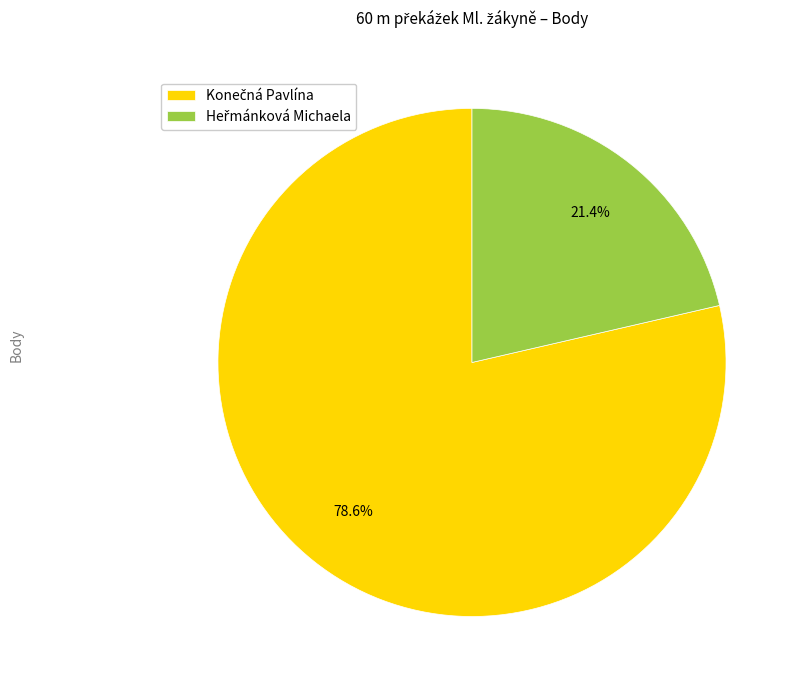

Does any single category account for the majority?

Yes